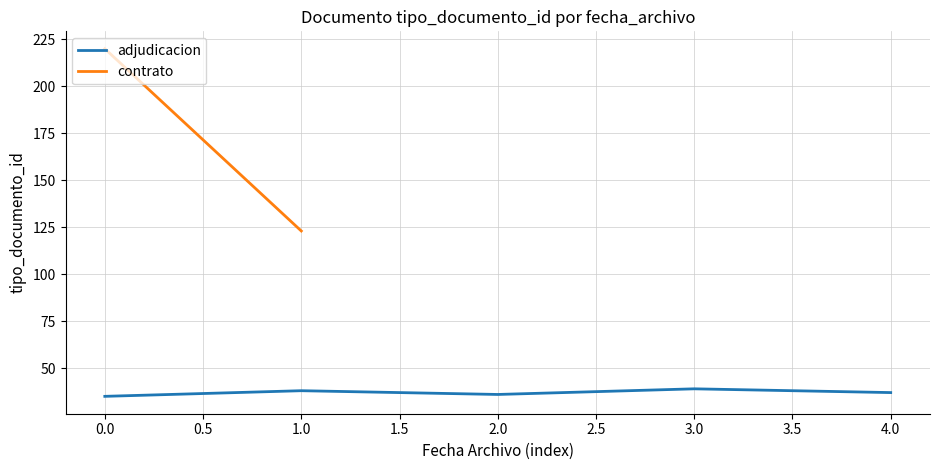

The adjudicacion series shows 35 at 0.0. True or false?

True